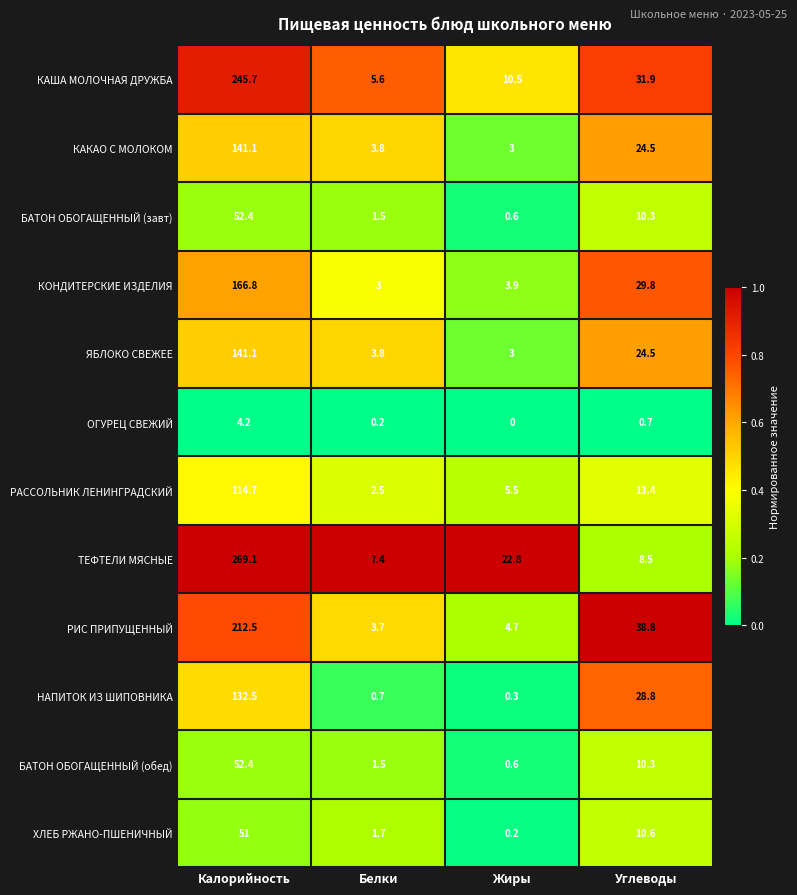

Which series has the largest total across all categories?

ТЕФТЕЛИ МЯСНЫЕ